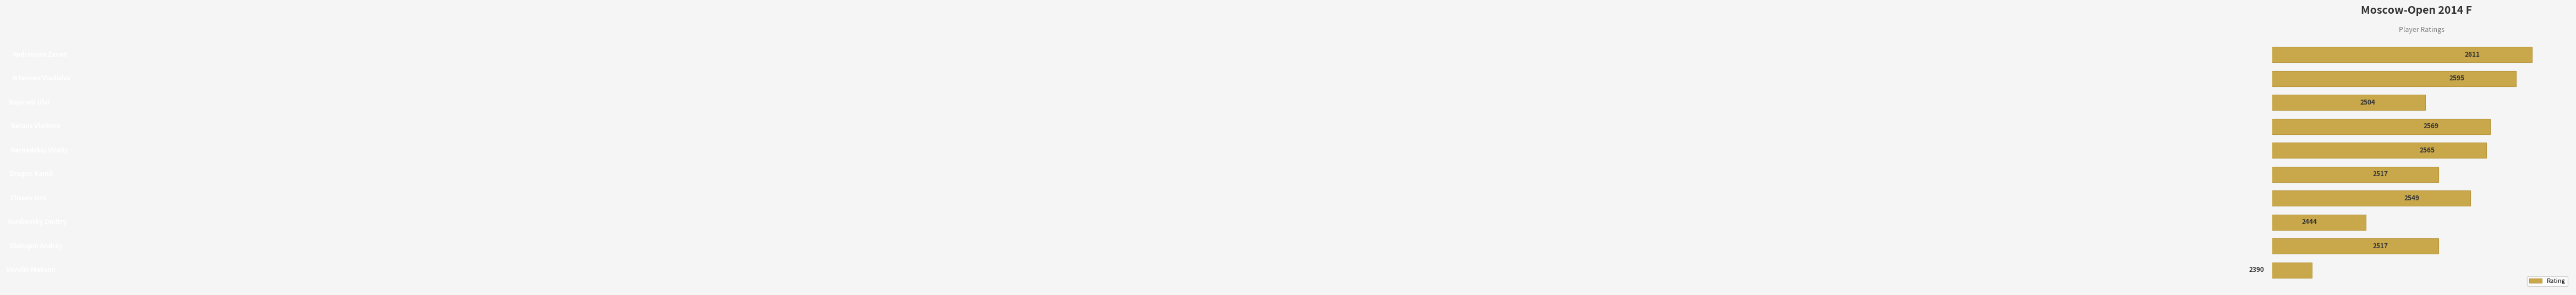

What is the difference between the maximum and second lowest values?

167